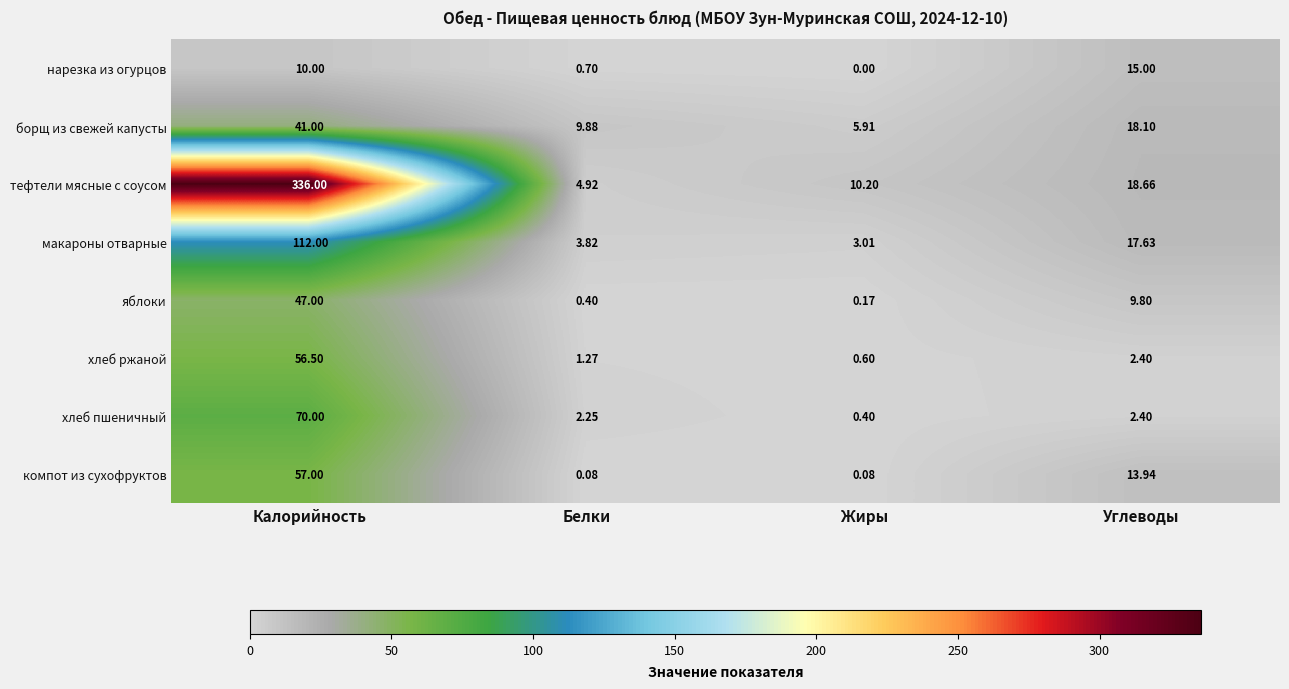

Which series has the widest spread of values?

тефтели мясные с соусом